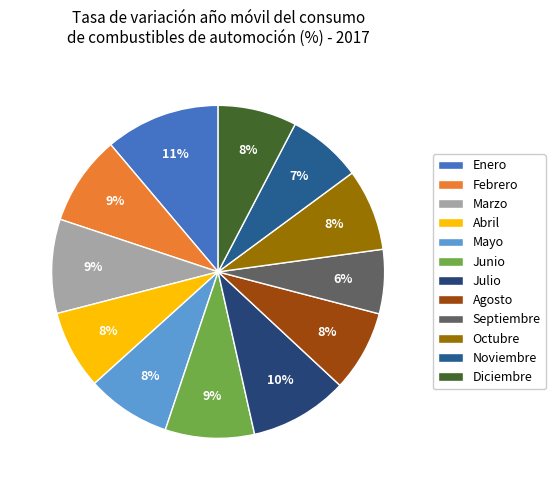

Is the sum of Febrero and Octubre greater than half?

No